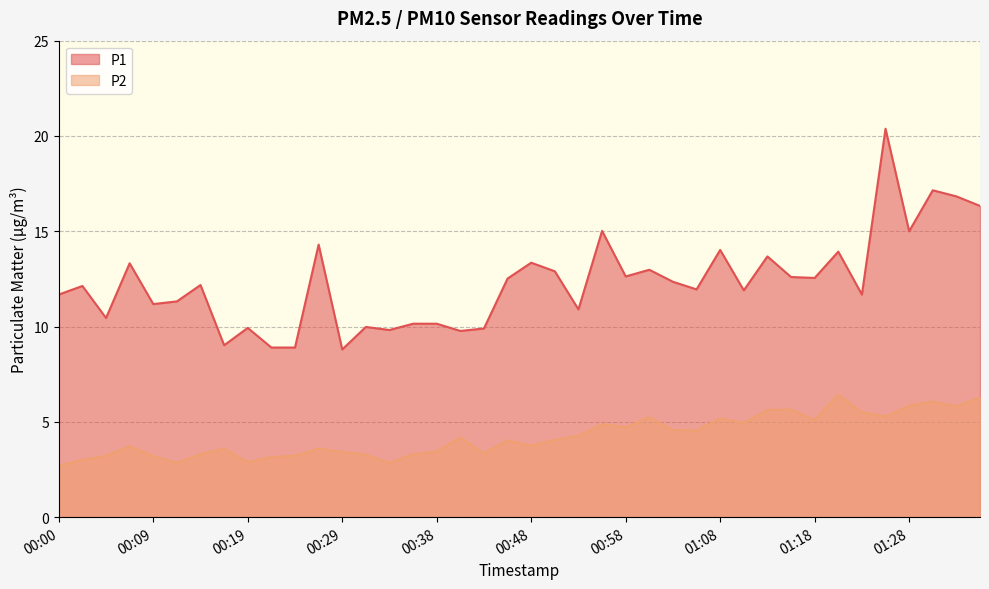

Reading left to right, list all the values displayed in this chart.

P1: 00:00=11.7	00:02=12.1	00:04=10.4	00:07=13.3	00:09=11.2	00:12=11.3	00:14=12.2	00:17=9.0	00:19=9.9	00:21=8.9	00:24=8.9	00:26=14.3	00:29=8.8	00:31=10.0	00:34=9.8	00:36=10.2	00:38=10.2	00:41=9.8	00:43=9.9	00:46=12.5	00:48=13.3	00:51=12.9	00:53=10.9	00:56=15.0	00:58=12.6	01:00=13.0	01:03=12.3	01:05=11.9	01:08=14.0	01:10=11.9	01:13=13.7	01:15=12.6	01:18=12.6	01:20=13.9	01:23=11.7	01:25=20.4	01:28=15.0	01:30=17.1	01:32=16.8	01:35=16.3
P2: 00:00=2.7	00:02=3.0	00:04=3.2	00:07=3.7	00:09=3.2	00:12=2.9	00:14=3.3	00:17=3.6	00:19=2.9	00:21=3.1	00:24=3.2	00:26=3.6	00:29=3.4	00:31=3.3	00:34=2.9	00:36=3.3	00:38=3.5	00:41=4.2	00:43=3.4	00:46=4.0	00:48=3.8	00:51=4.0	00:53=4.3	00:56=4.9	00:58=4.7	01:00=5.2	01:03=4.6	01:05=4.5	01:08=5.2	01:10=5.0	01:13=5.6	01:15=5.7	01:18=5.1	01:20=6.4	01:23=5.5	01:25=5.3	01:28=5.8	01:30=6.1	01:32=5.8	01:35=6.3